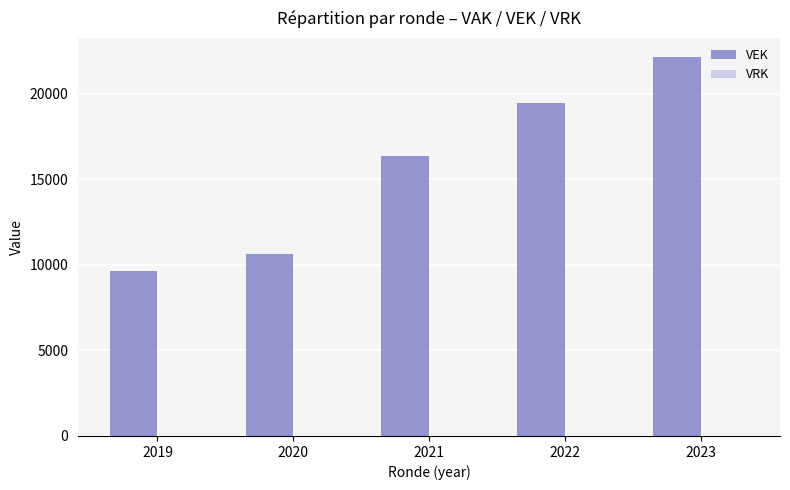

How many data points are above 16349?

3